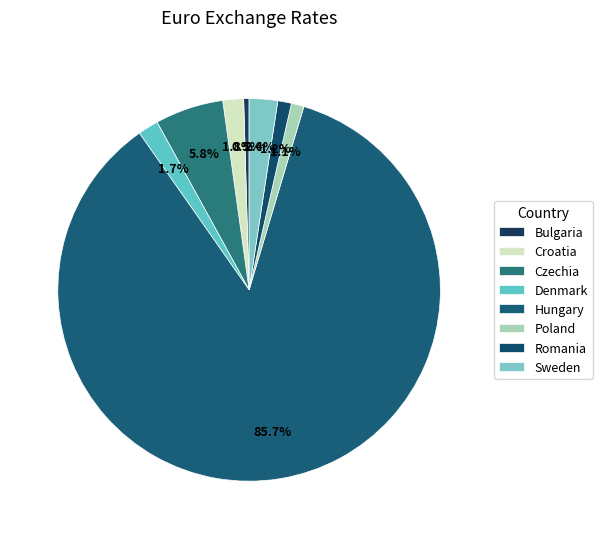

Does Hungary represent more than half of the total?

Yes